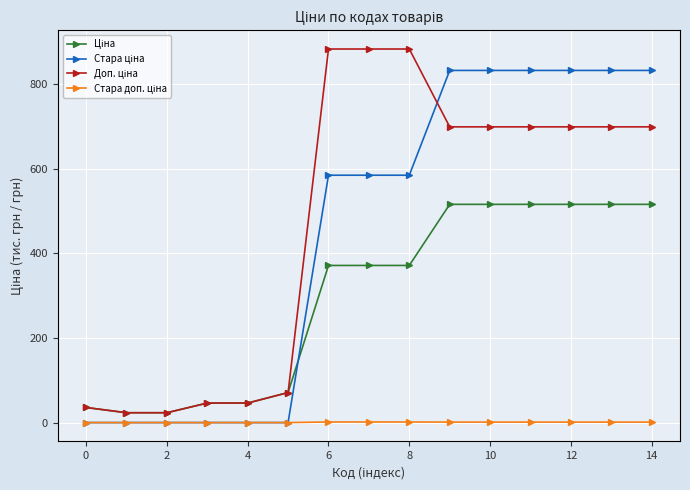

At how many categories does at least one series exceed 264?

9